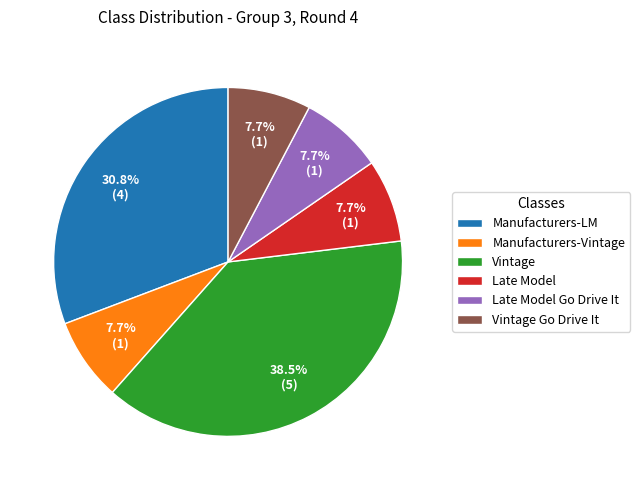

Which slice is the largest?

Vintage